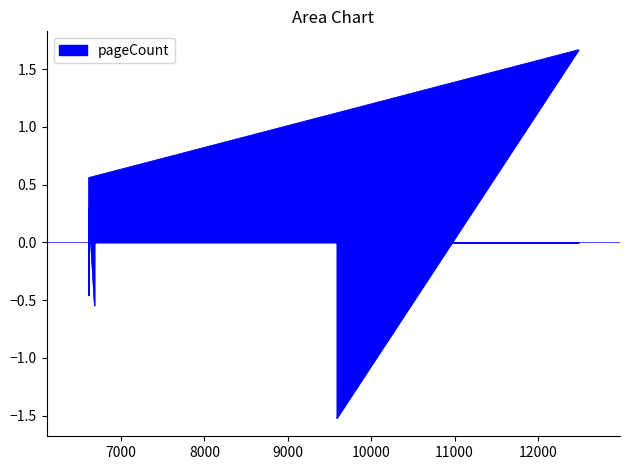

What is the sum of the values at 6611 and 9586?

-1.0